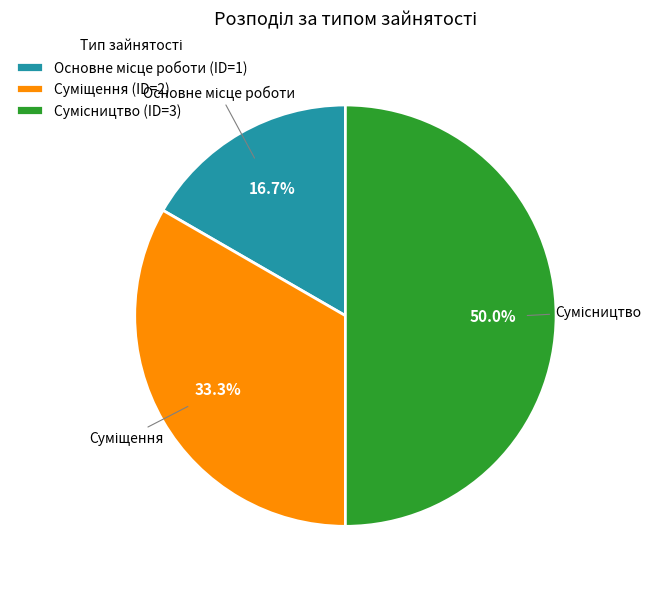

How many segments does this pie chart have?

3